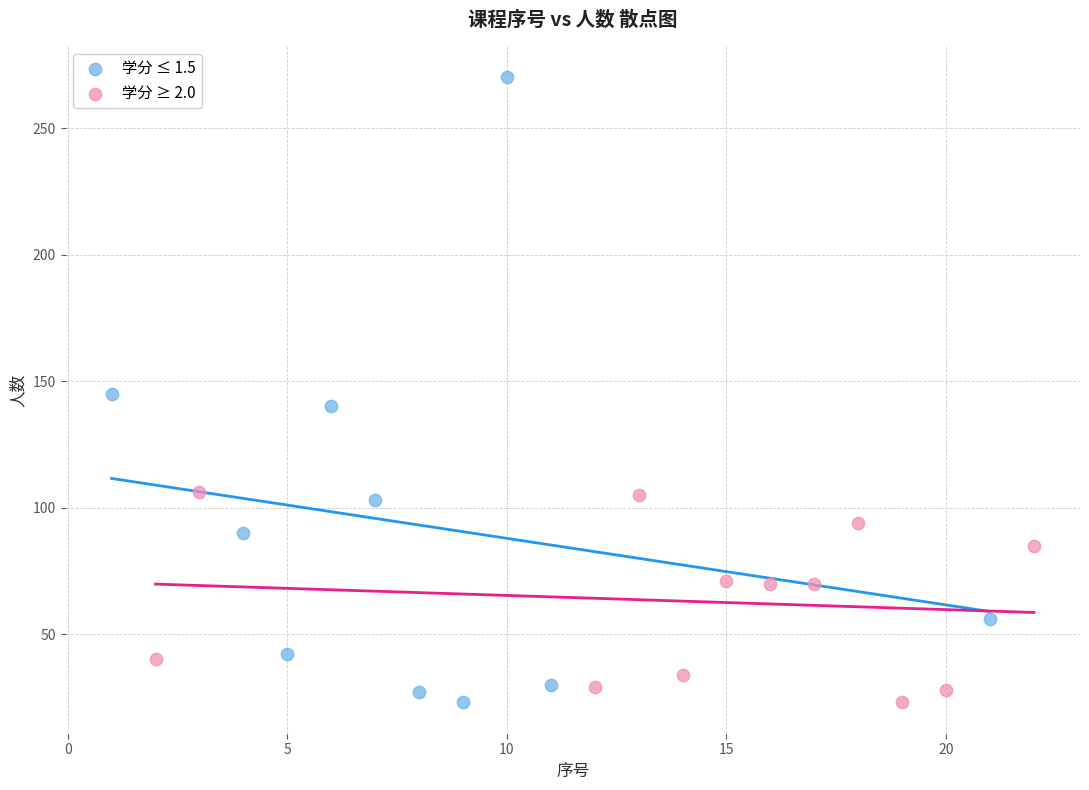

Which series has the largest Y range (max minus min)?

学分 ≤ 1.5